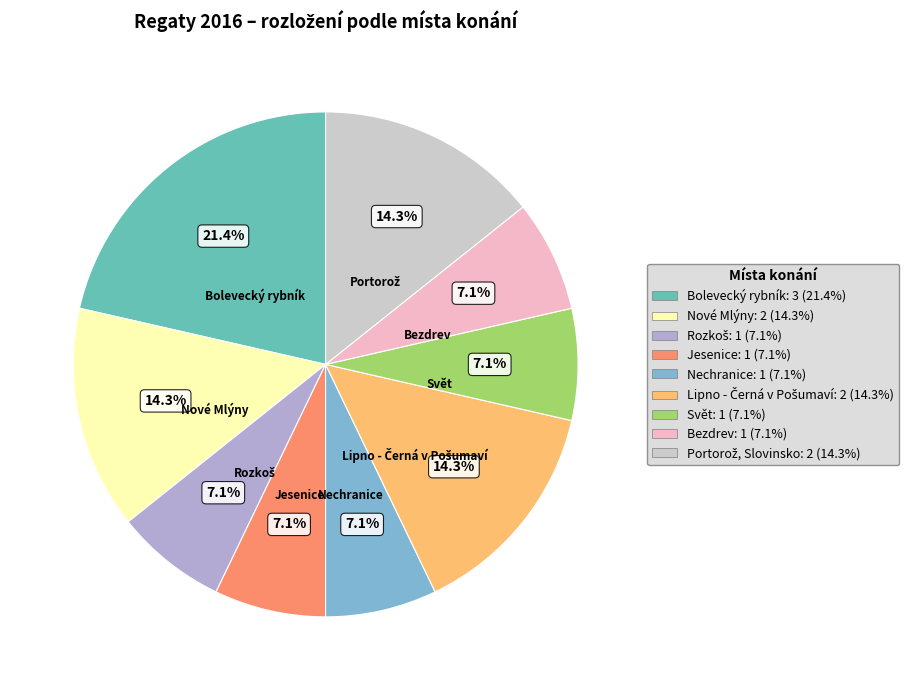

Is there any slice that represents more than half of the pie?

No